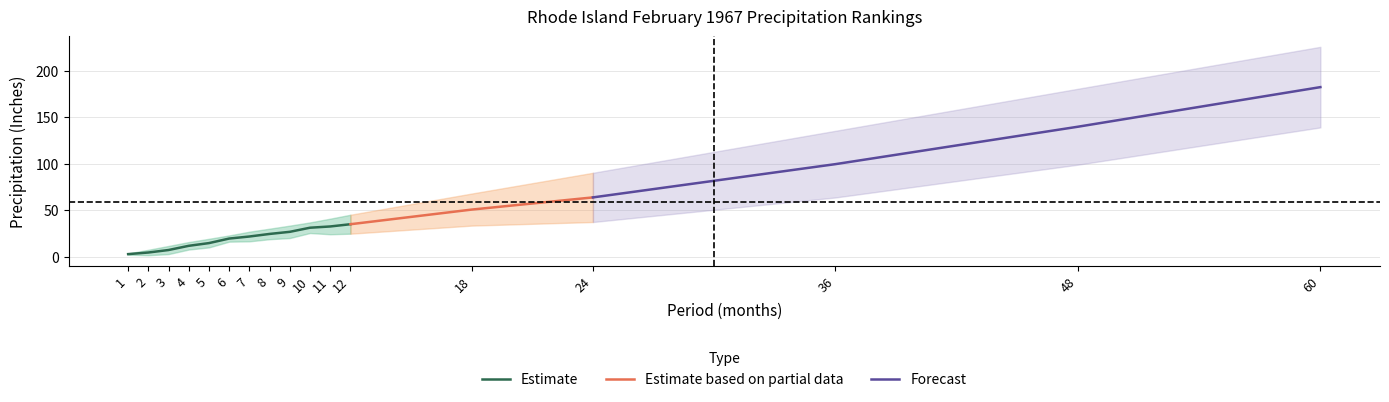

The value of Estimate at 11 is 46.9. True or false?

False